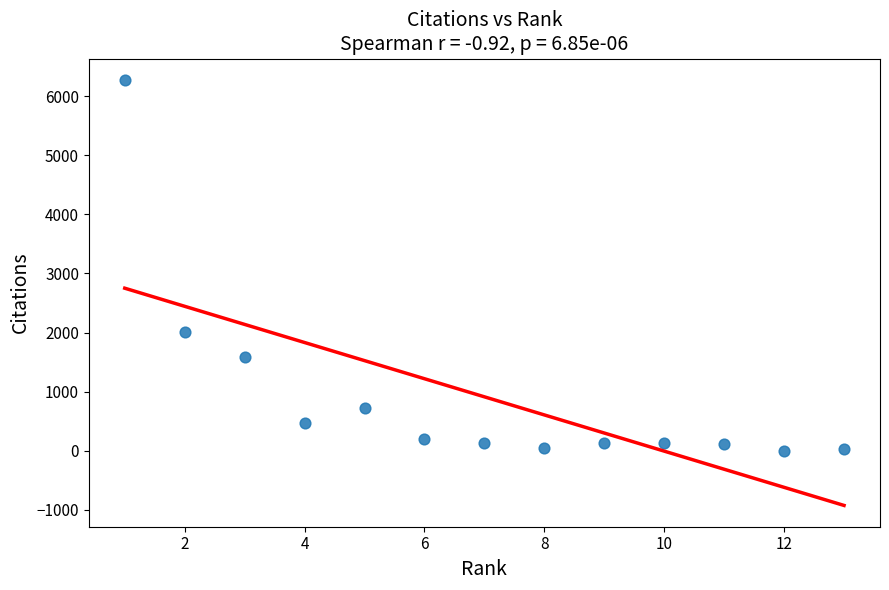

What Y value in the scatter plot is closest to 3139?

2018